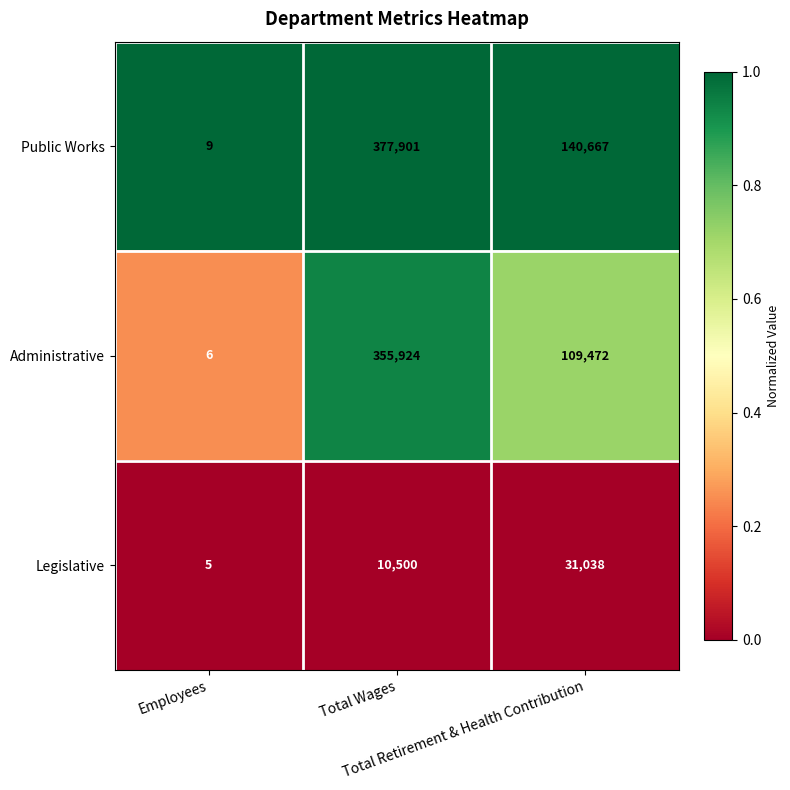

Which series has the largest range (max minus min)?

Public Works